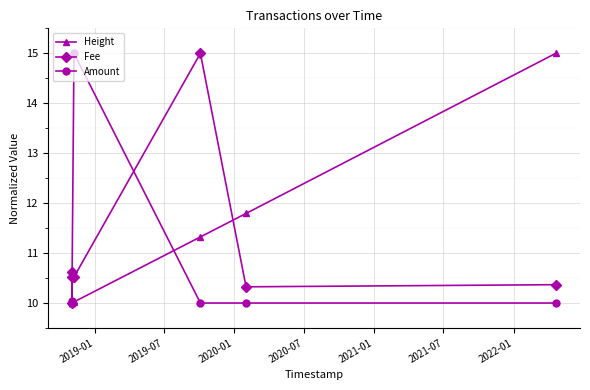

Count the number of categories in the chart.

7